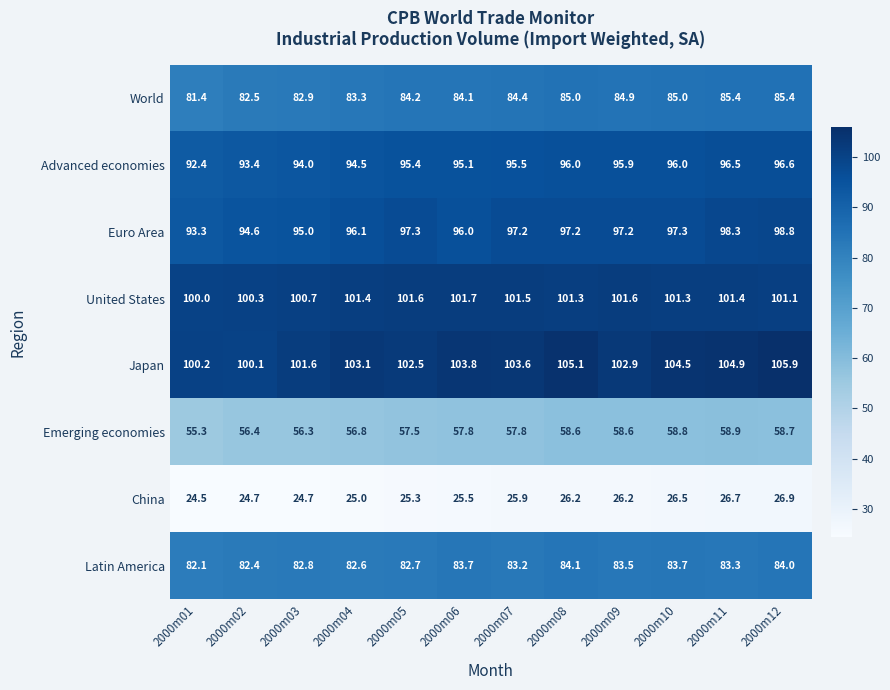

At which label does Advanced economies first exceed 95?

2000m05